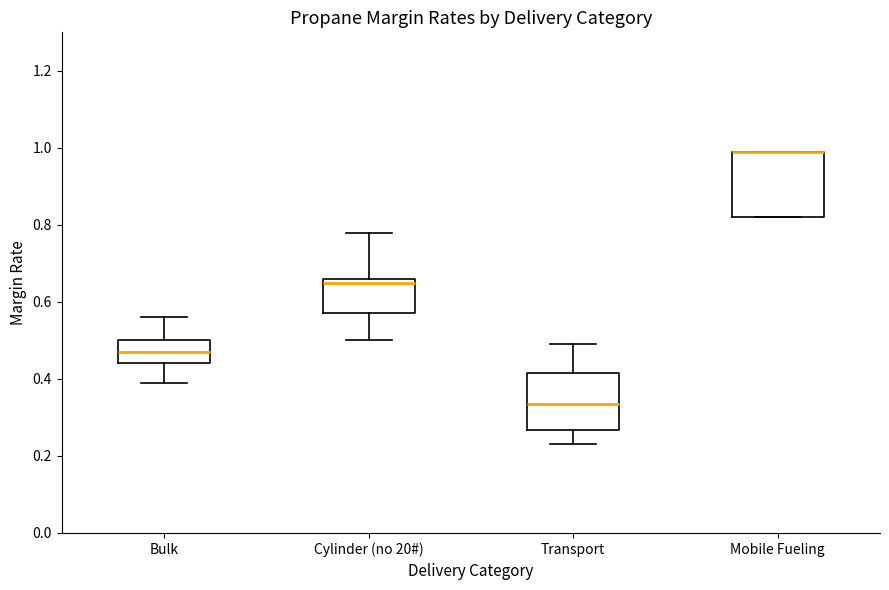

Where is the upper edge of the box for Cylinder (no 20#) on the y-axis? The values are not printed on the chart, so give them approximately, as read against the axis.

0.66